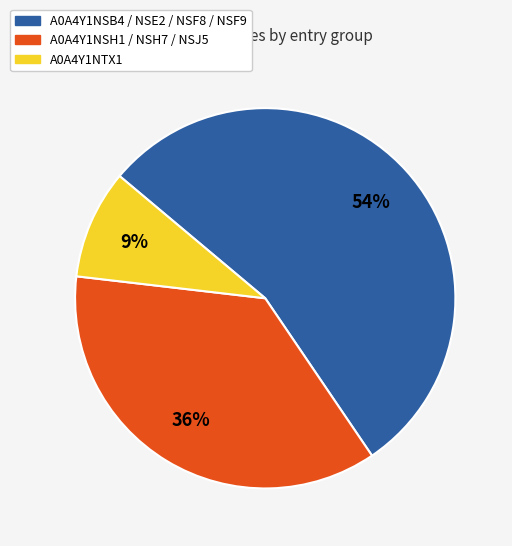

Is there a majority slice in this chart?

Yes